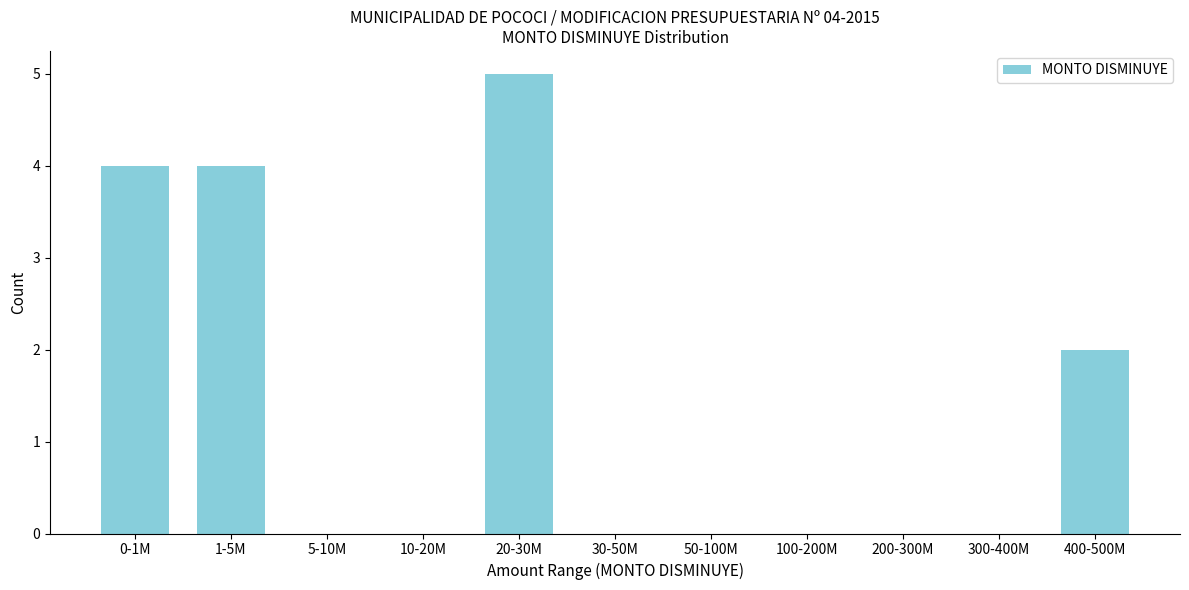

Reading right to left, list all the values displayed in this chart.

400-500M=2	300-400M=0	200-300M=0	100-200M=0	50-100M=0	30-50M=0	20-30M=5	10-20M=0	5-10M=0	1-5M=4	0-1M=4